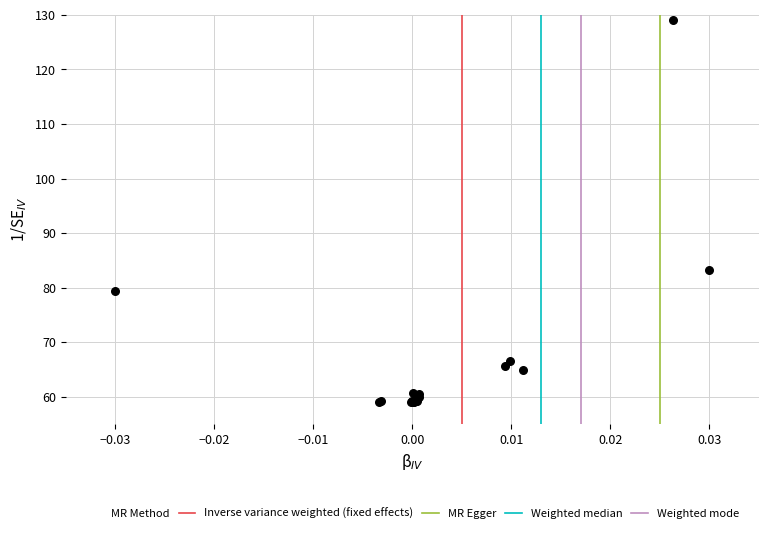

What Y value in the scatter plot is closest to 94?

83.1